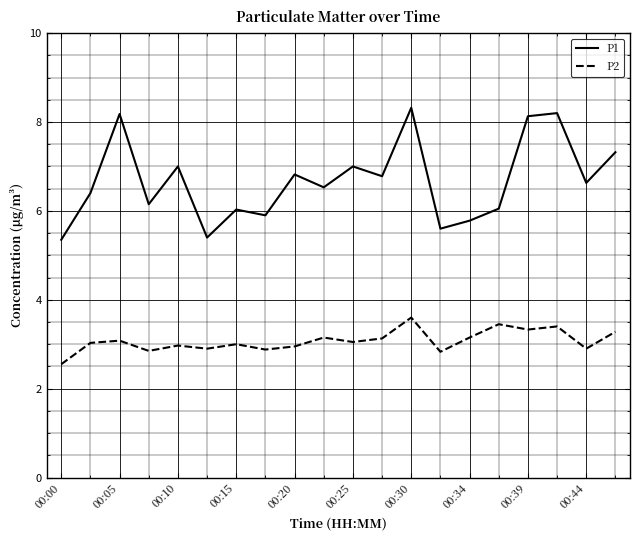

True or false: P2 and P1 cross at least once.

False